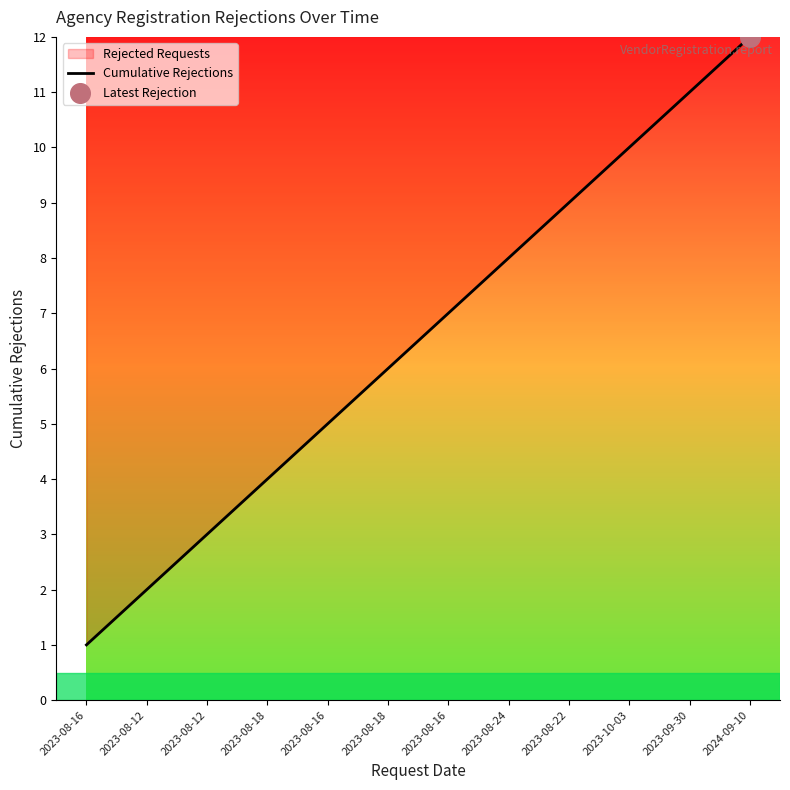

What is the ratio of the value at 2023-08-16 to the value at 2023-08-24?

0.1